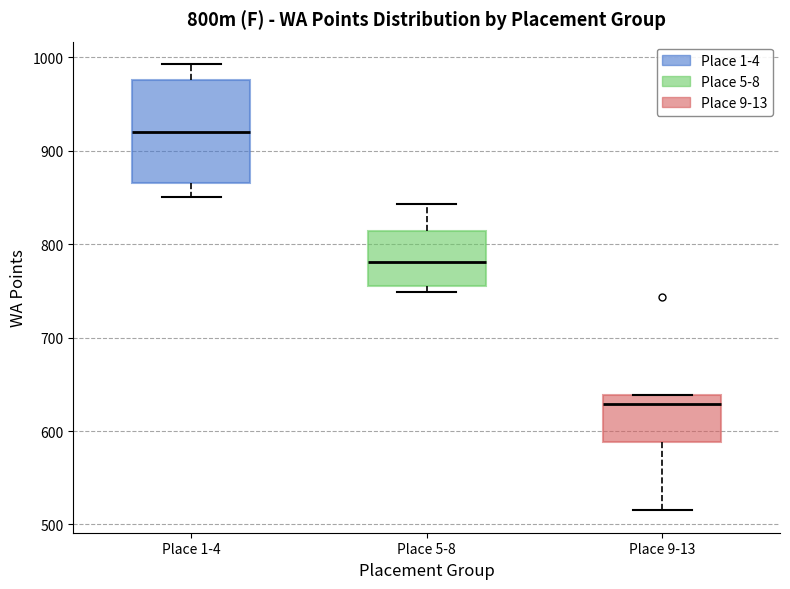

Where does the upper whisker of the box for Place 5-8 end on the y-axis? The values are not printed on the chart, so give them approximately, as read against the axis.

840